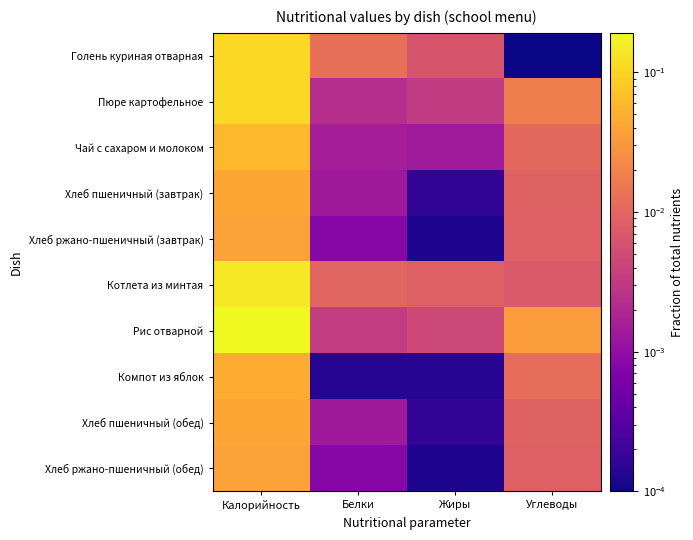

Which has a higher value, Белки or Жиры?

Белки